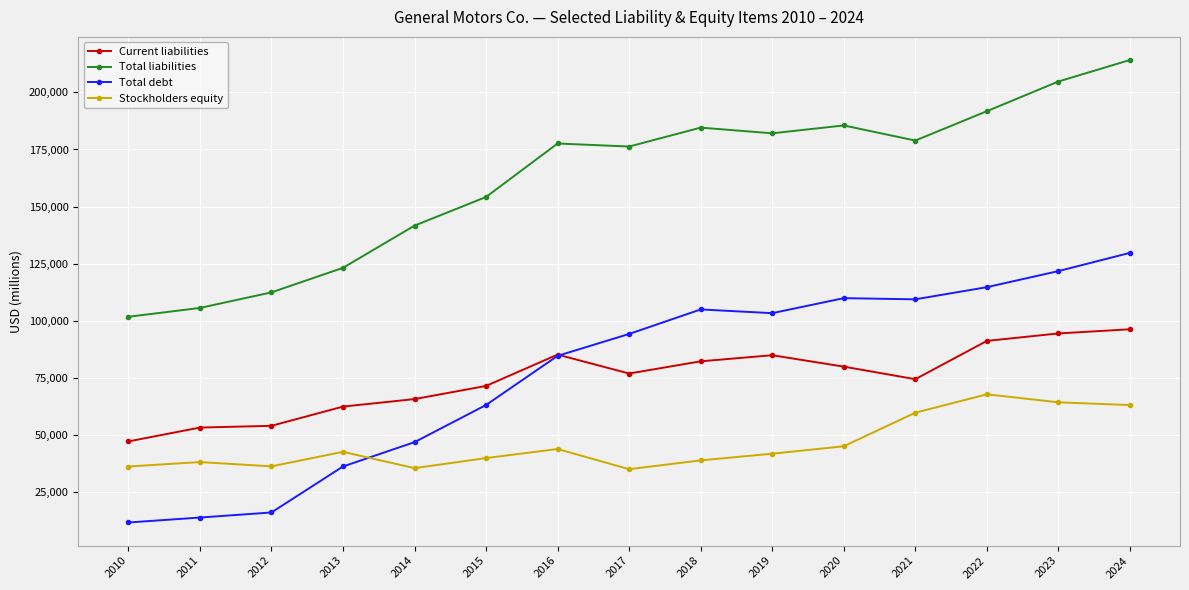

At 2023, list the series in order from smallest to largest.

Stockholders equity, Current liabilities, Total debt, Total liabilities